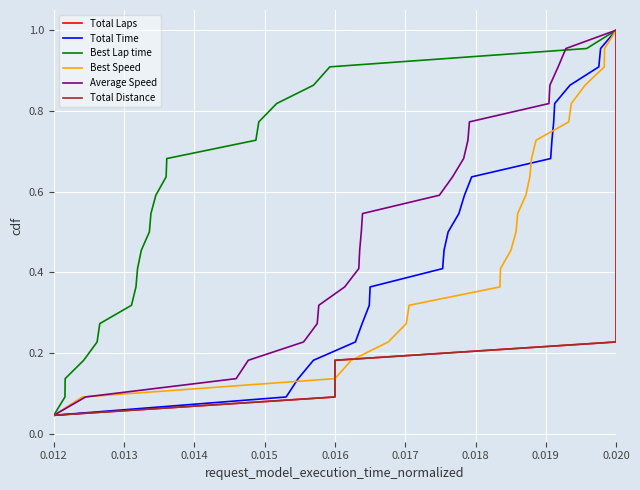

What is the value of the Average Speed point at the 10th from the left?

0.5